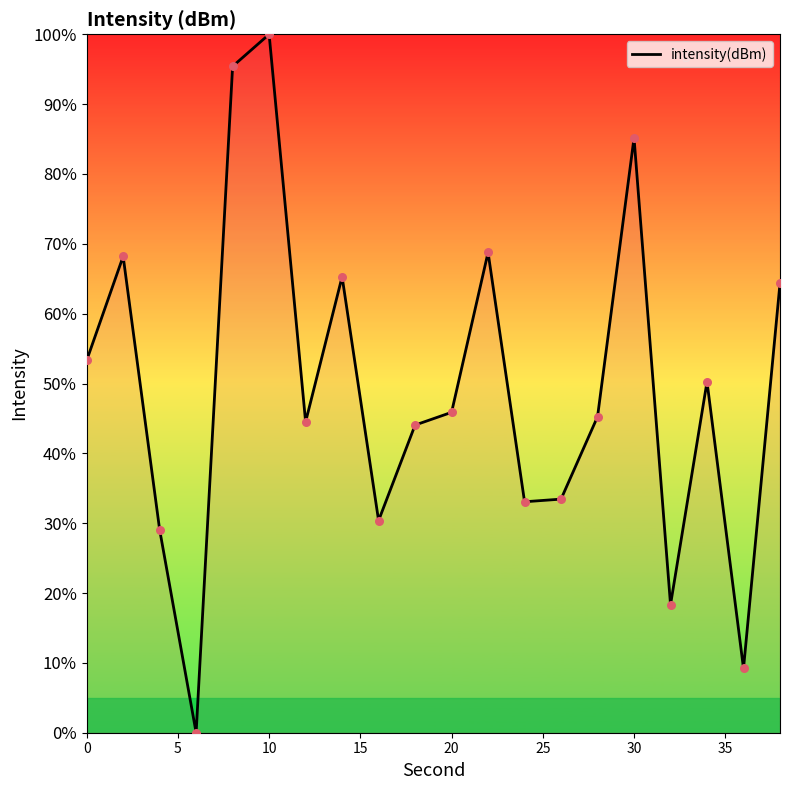

What is the greatest value displayed?

100.0